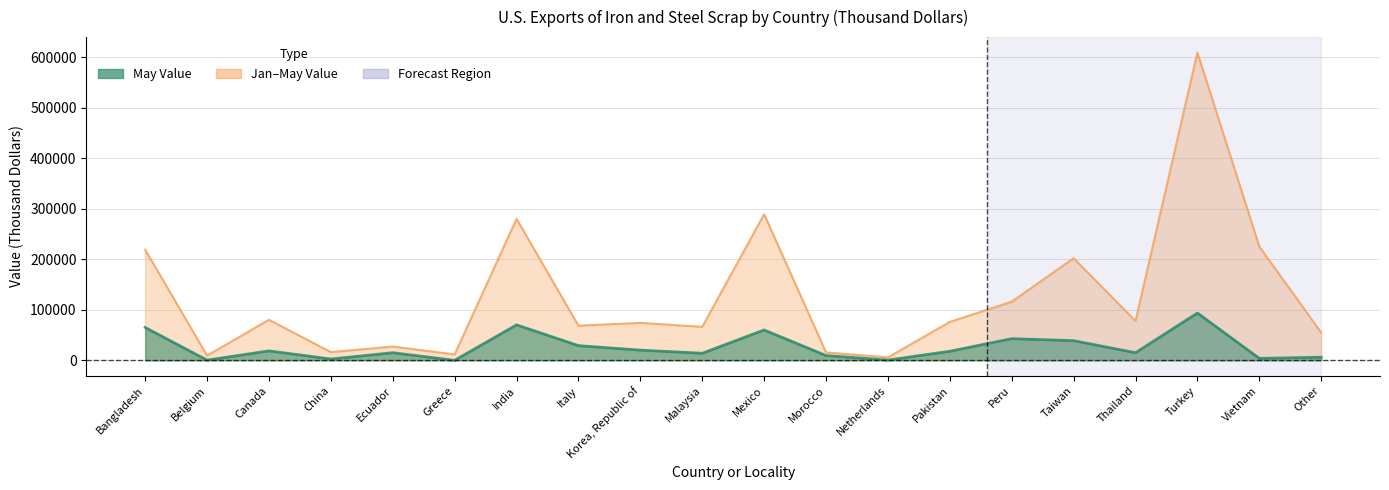

At how many categories does at least one series exceed 131077?

6